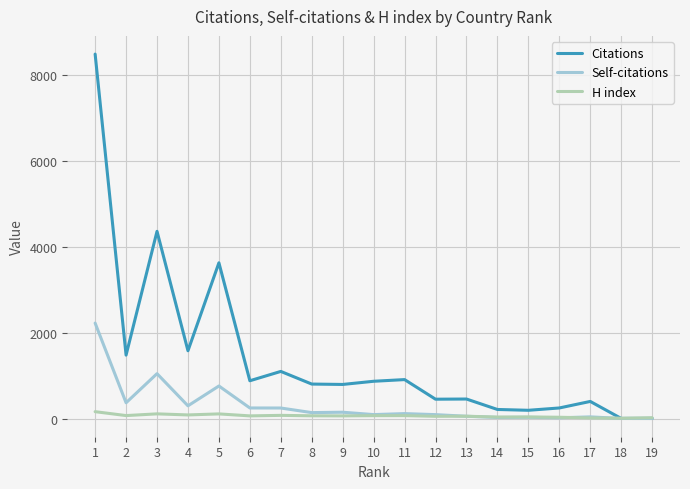

The value of Citations at 10 is 247. True or false?

False